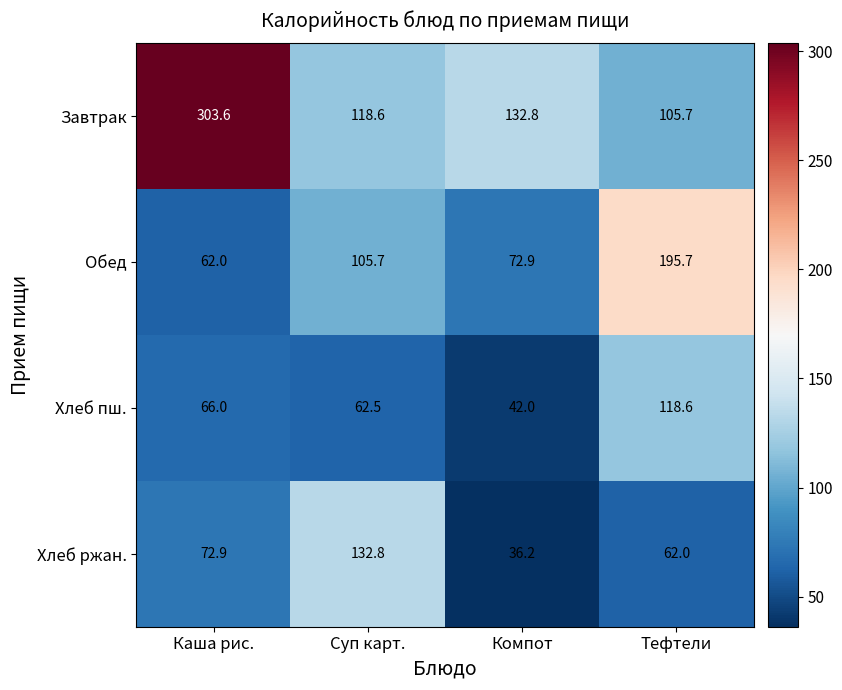

At which category is the sum across all series the highest?

Каша рис.